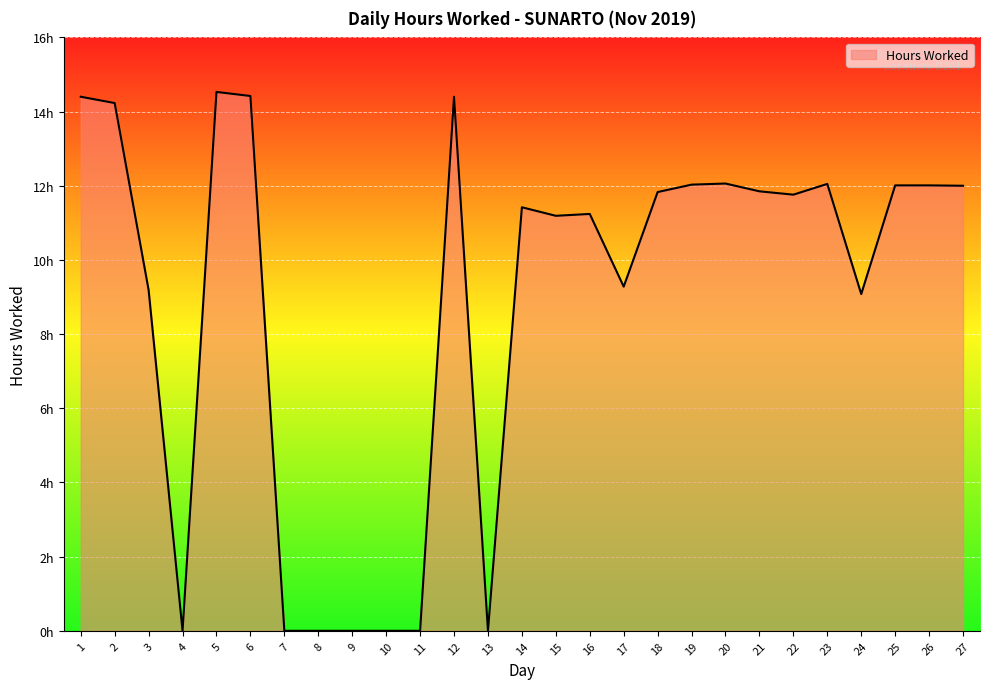

The chart shows a value of 4.3 at 3. True or false?

False